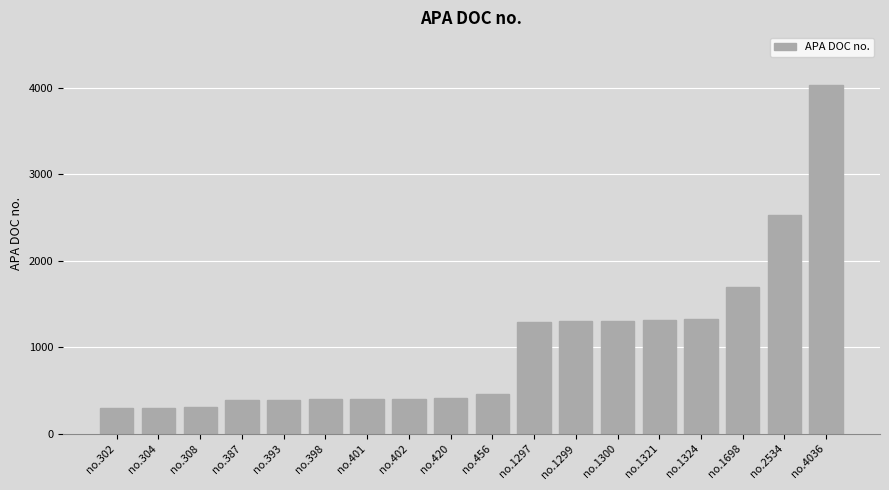

At which label is the value closest to 2169?

no.2534